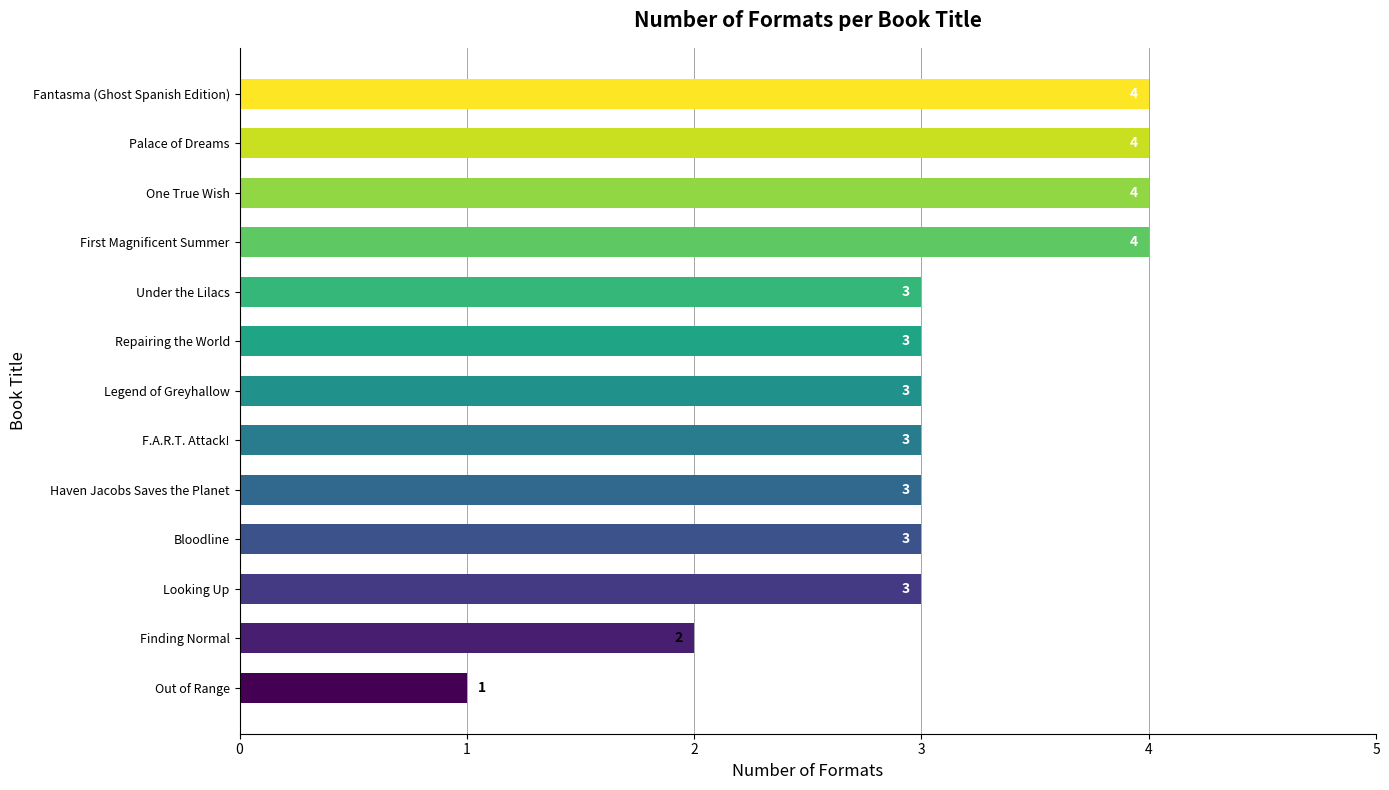

Which category has the lowest value across all series?

Out of Range